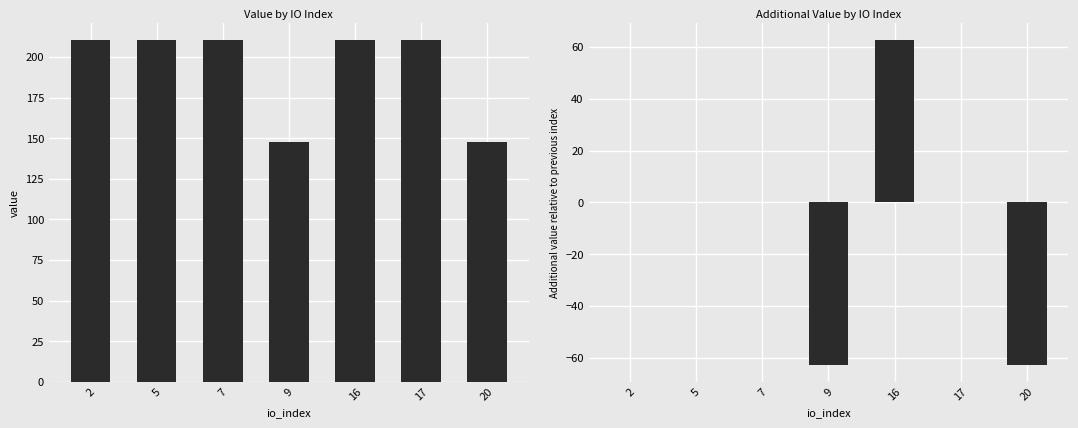

True or false: value has a value of 43.1 at 9.

False